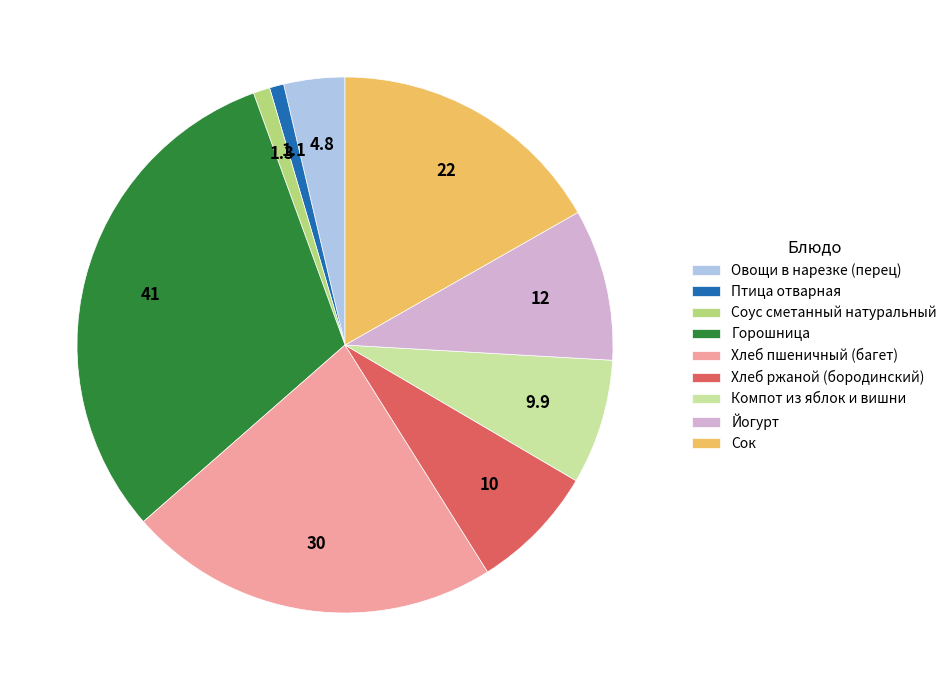

Is it true that Компот из яблок и вишни is 8% of the pie?

True